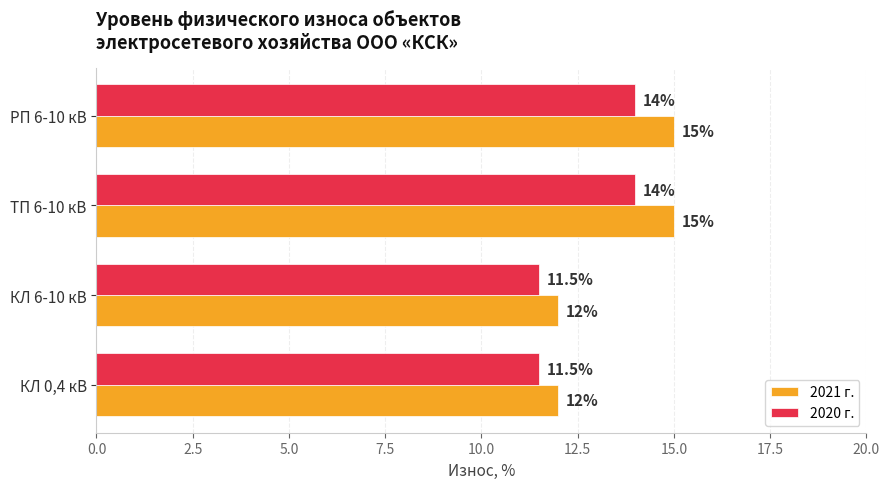

How many values in the 2021 г. series are below 15?

2